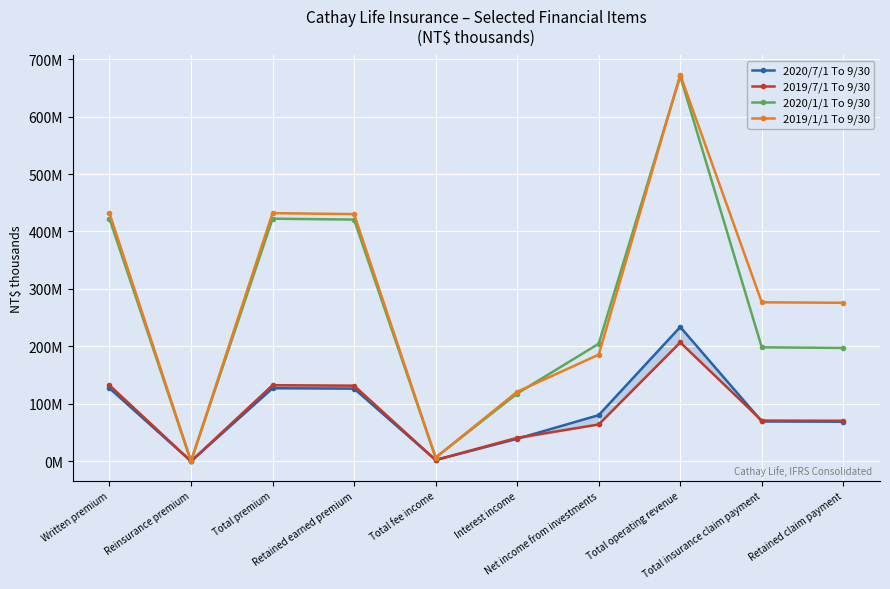

What is the label of the 4th point from the left?

Retained earned premium